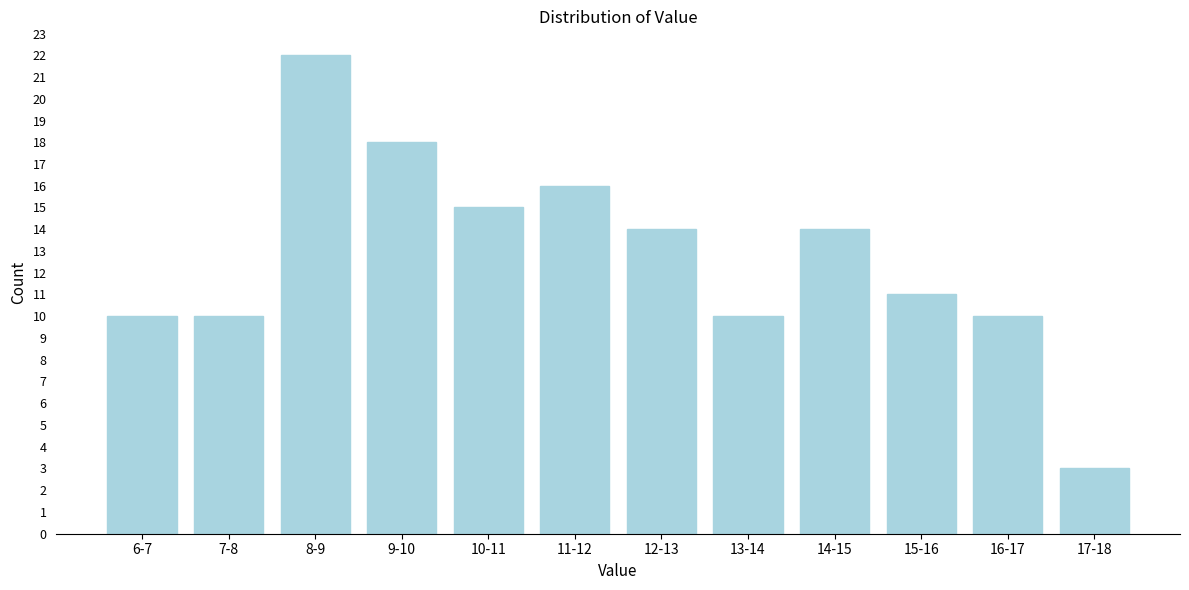

Reading right to left, transcribe all the data shown in this chart.

17-18=3	16-17=10	15-16=11	14-15=14	13-14=10	12-13=14	11-12=16	10-11=15	9-10=18	8-9=22	7-8=10	6-7=10